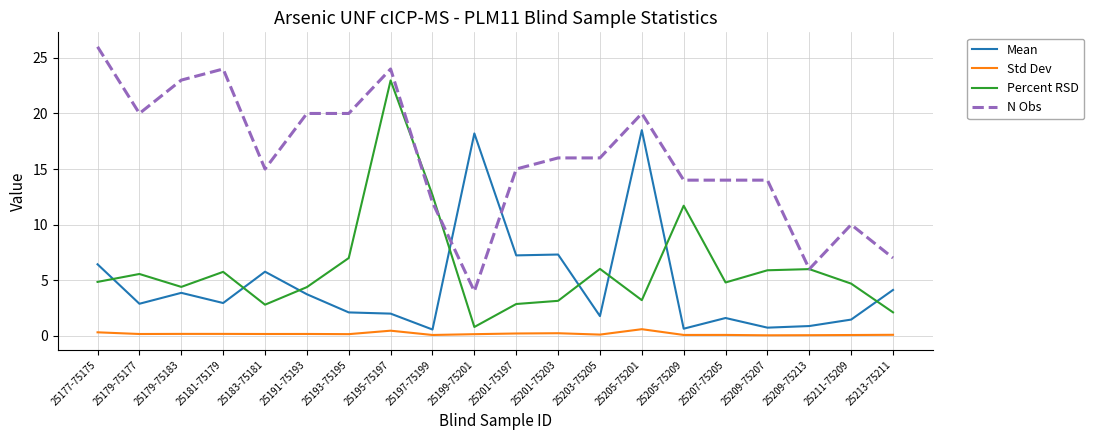

What is the difference between the maximum and minimum values in the Percent RSD series?

22.2